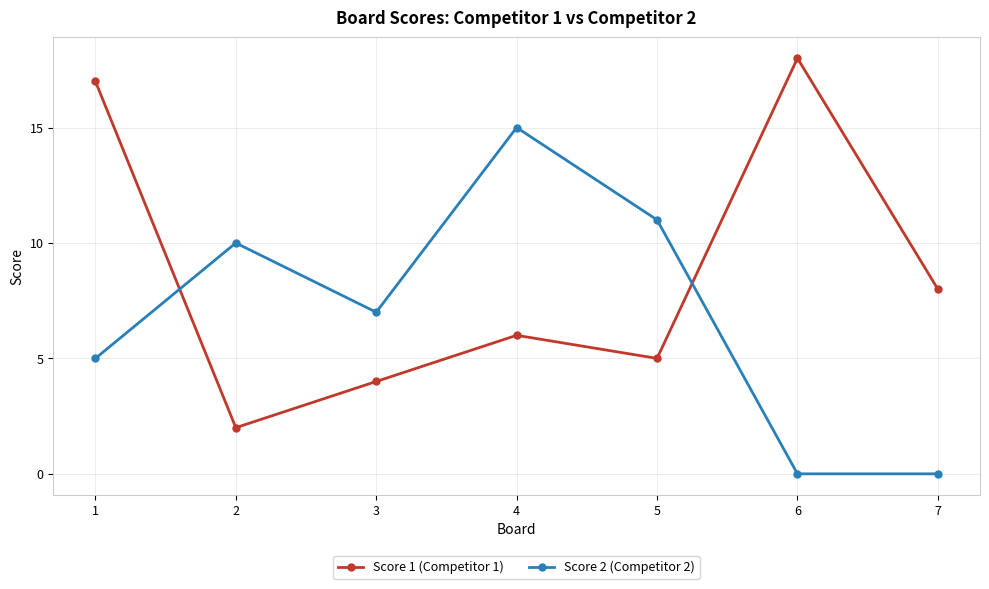

At which label does Score 2 (Competitor 2) reach its peak?

4